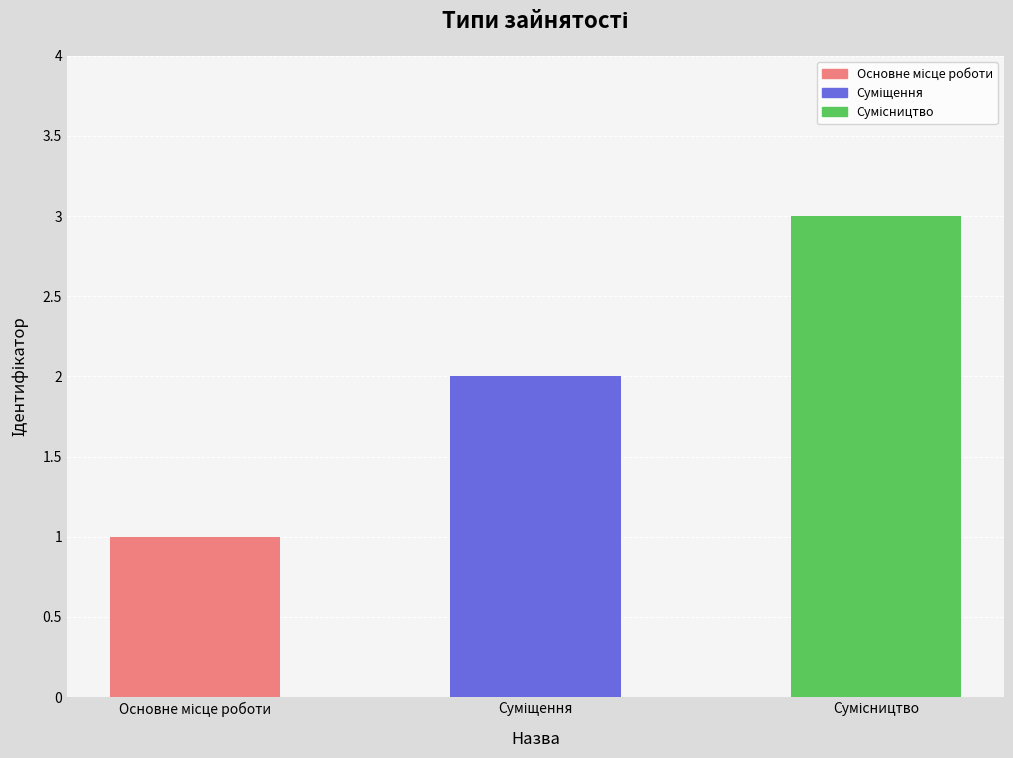

Which label corresponds to the largest value in the chart?

Сумісництво